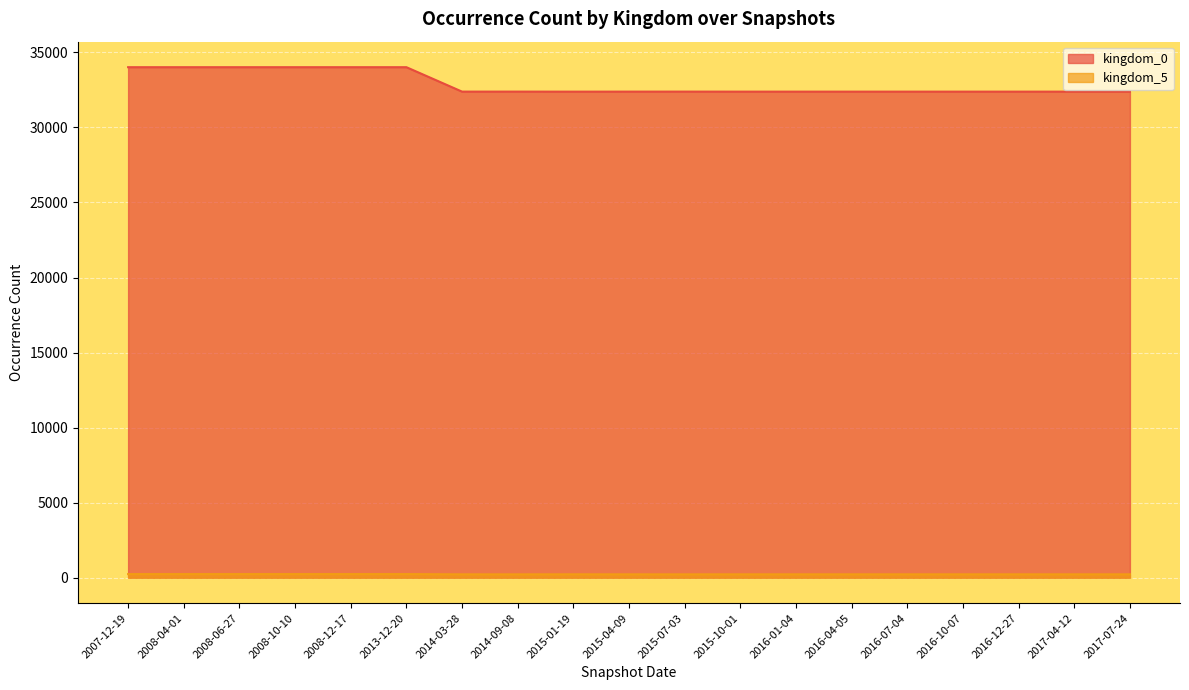

What is the difference between the maximum and minimum values in the kingdom_5 series?

18